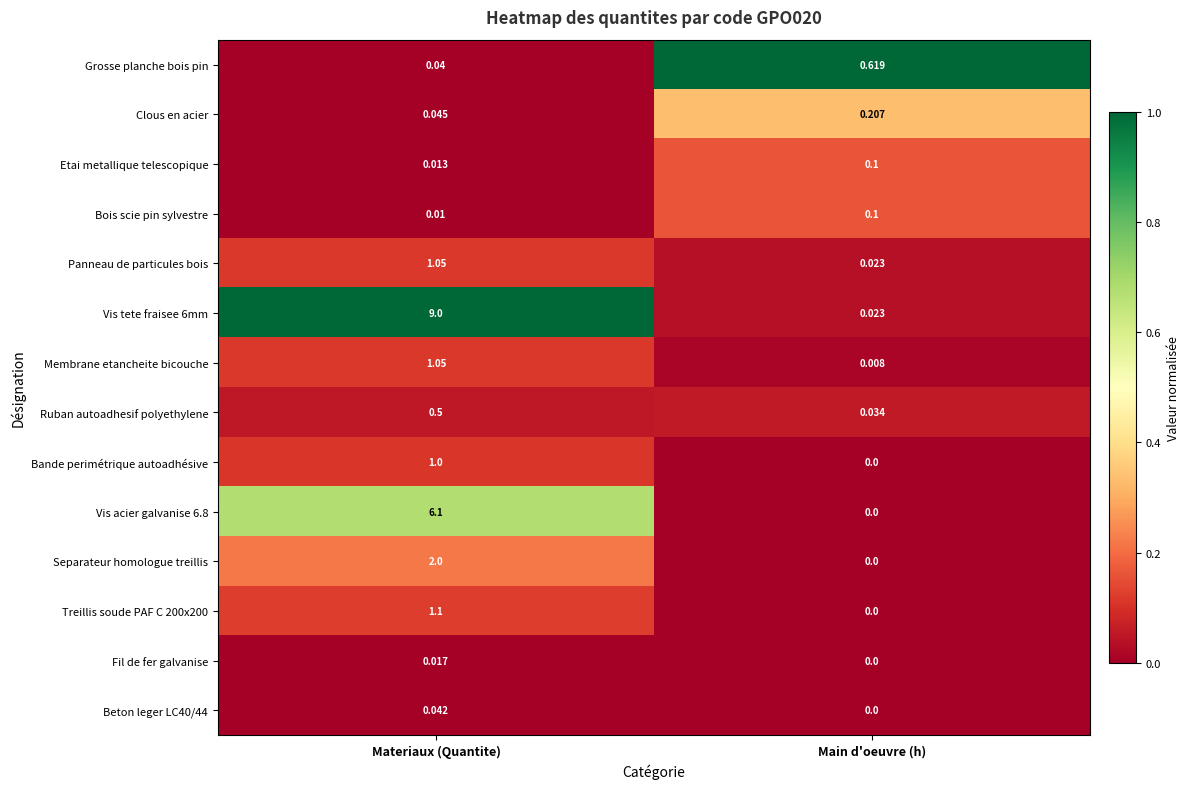

Is the value of Separateur homologue treillis at Materiaux (Quantite) greater than the value of Panneau de particules bois at Materiaux (Quantite)?

Yes